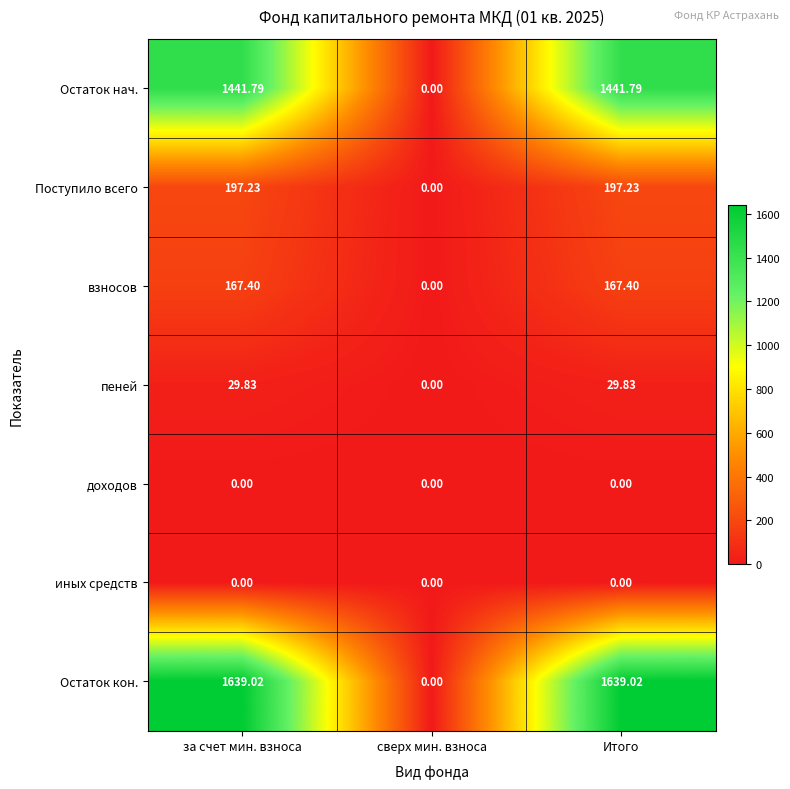

At which label does пеней first exceed 29?

за счет мин. взноса